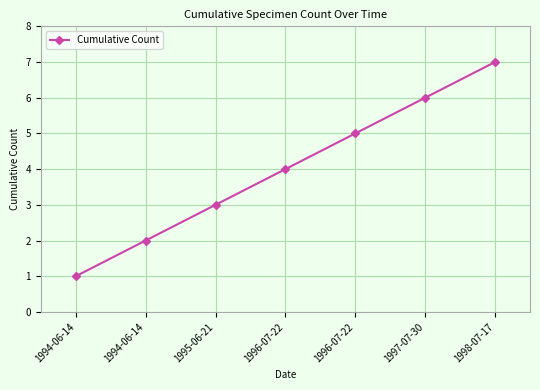

At which label does the data first exceed 4?

1996-07-22